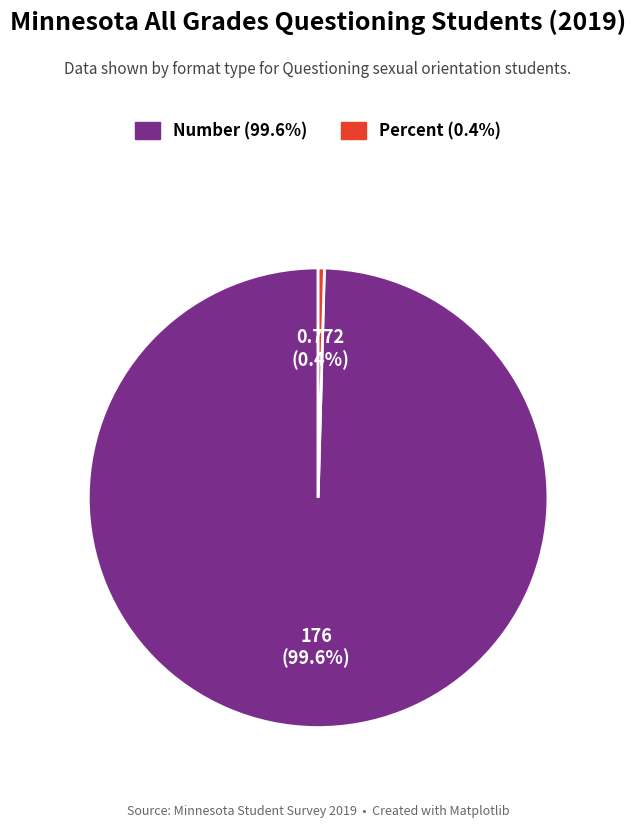

The Percent slice represents 0% of the pie. True or false?

True